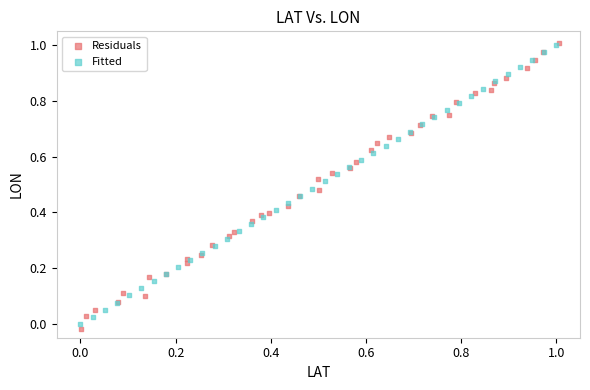

Which series has the widest spread of Y values?

Residuals